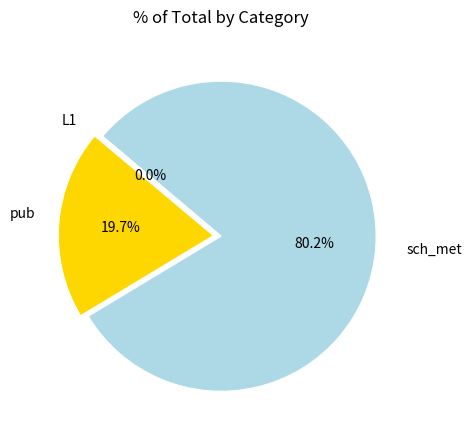

To the nearest percent, what is the combined percentage of sch_met and L1?

80%